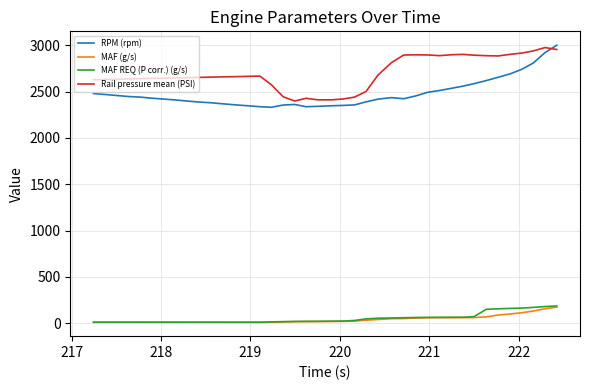

Which series has the widest spread of values?

RPM (rpm)